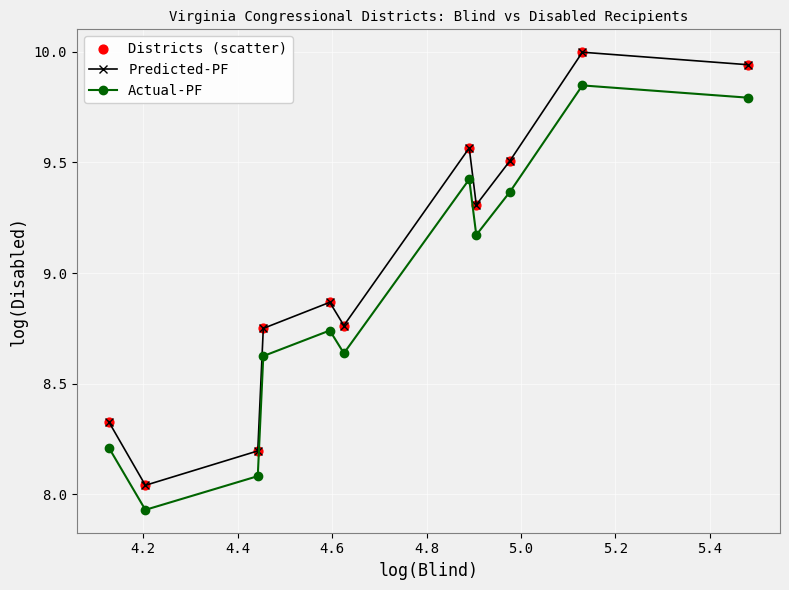

At how many categories does at least one series exceed 9?

5